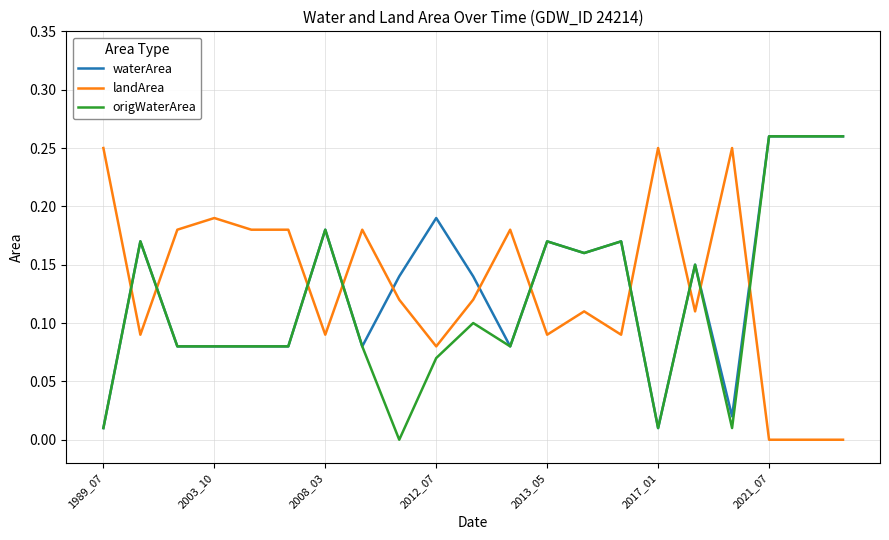

Which series ends up on top after the final intersection of landArea and origWaterArea?

origWaterArea